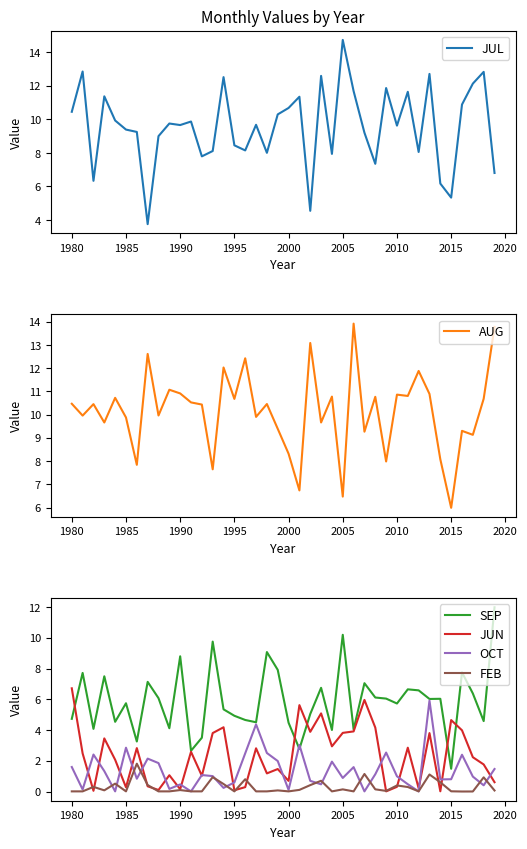

True or false: SEP and FEB intersect in this chart.

False